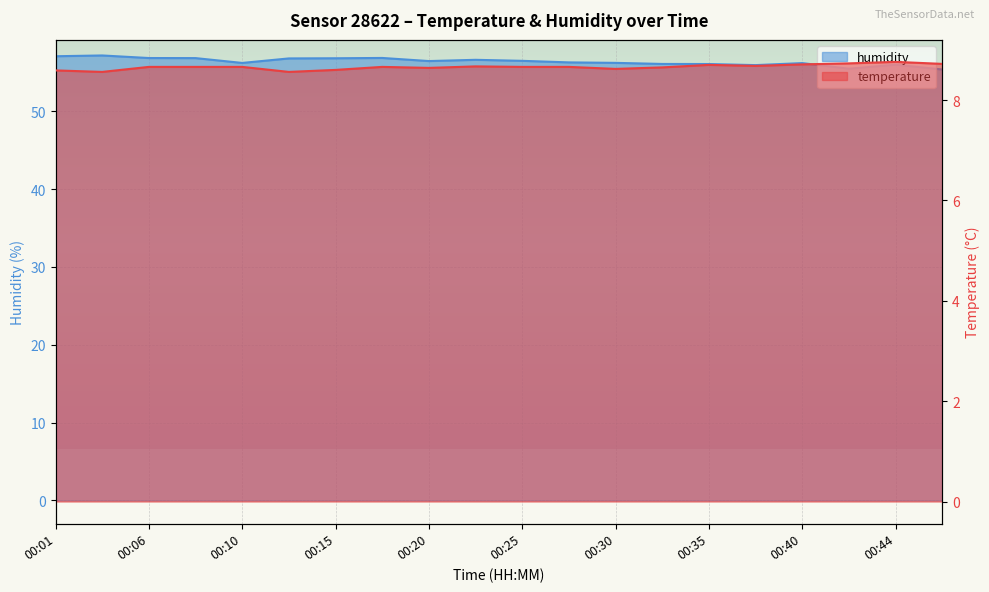

What are all the series names shown in the legend?

temperature, humidity